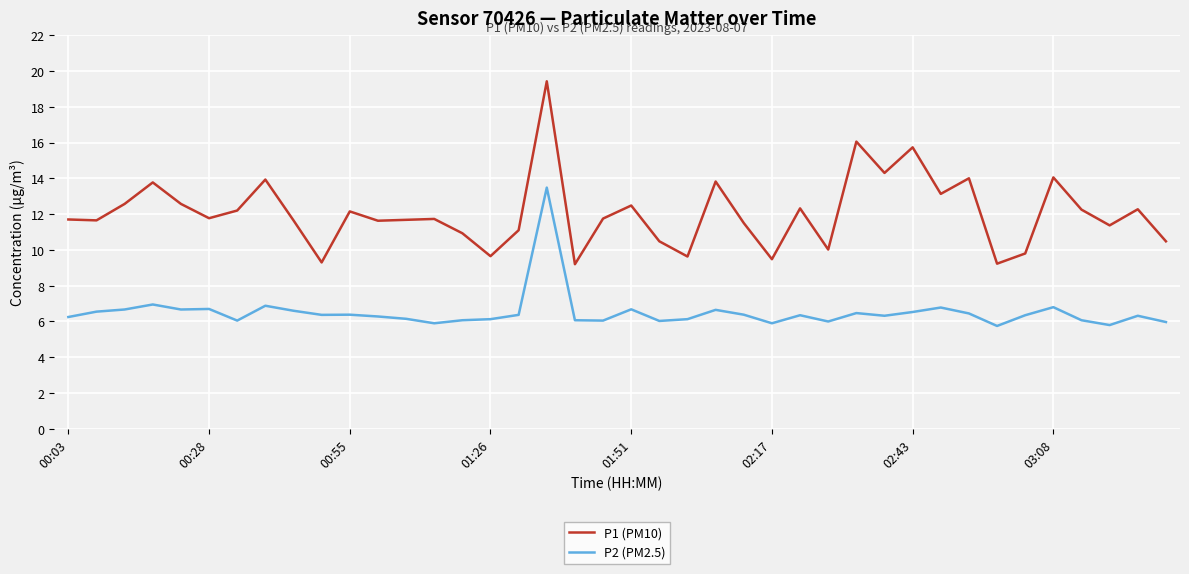

Which series has the largest total across all categories?

P1 (PM10)